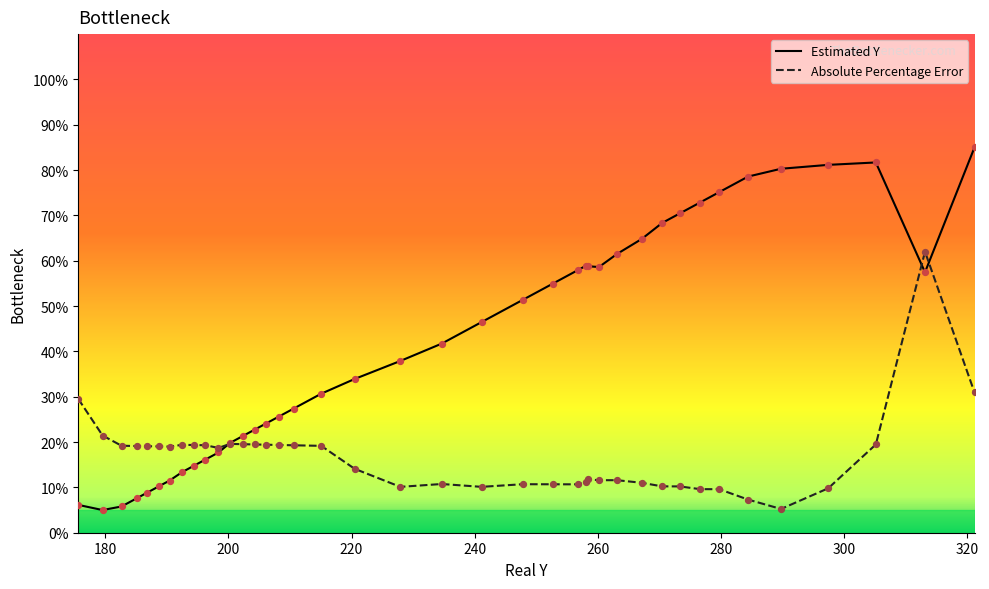

Which series has the largest Y range (max minus min)?

Estimated Y